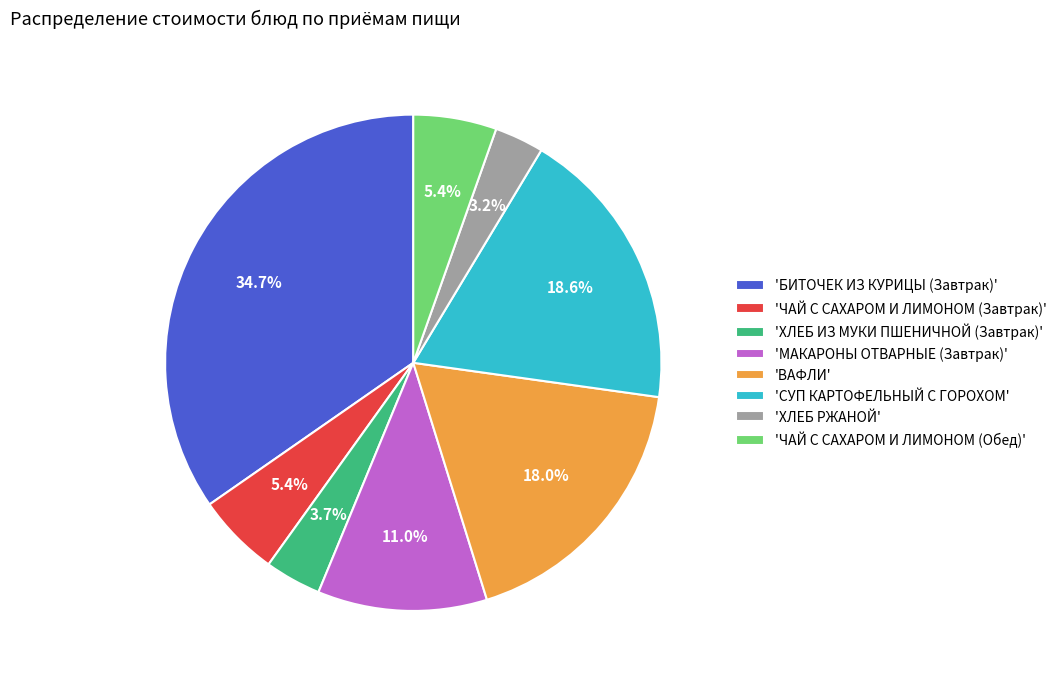

Does 'МАКАРОНЫ ОТВАРНЫЕ (Завтрак)' represent more than half of the total?

No